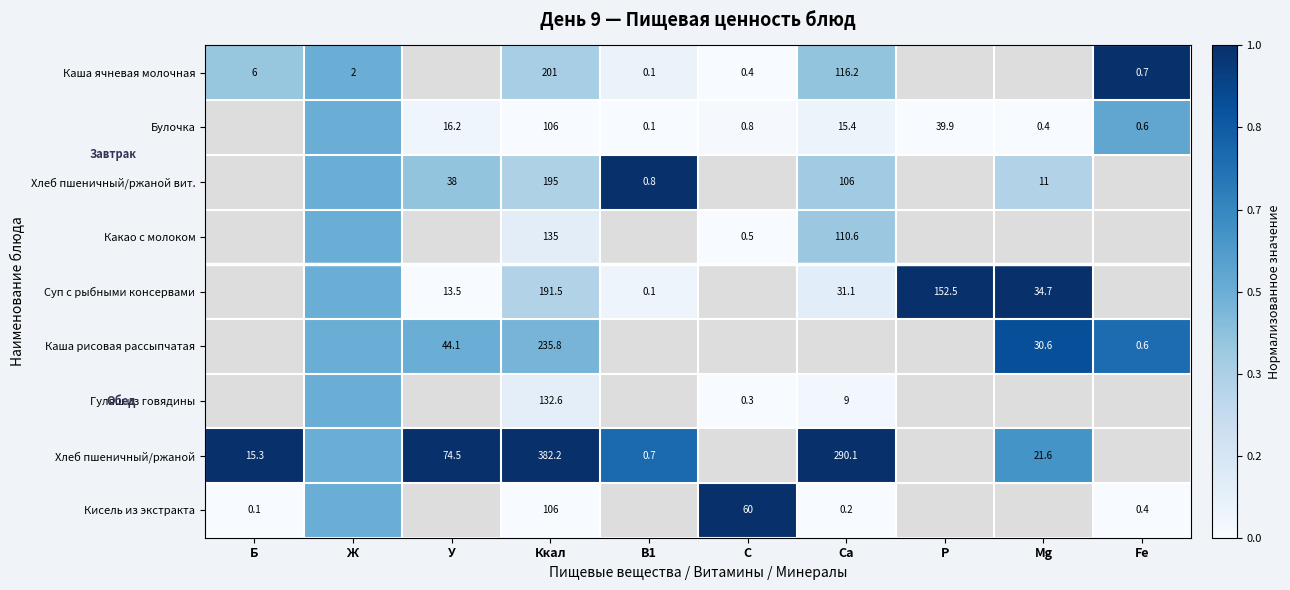

Is the value of Суп с рыбными консервами at Ca greater than the value of Какао с молоком at С?

Yes